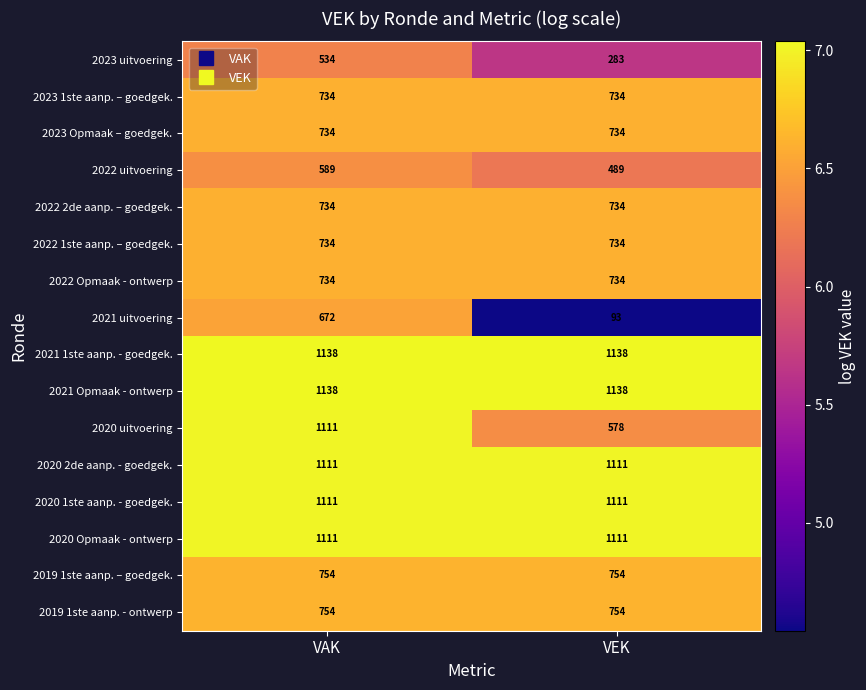

What is the minimum value for 2021 uitvoering?

93